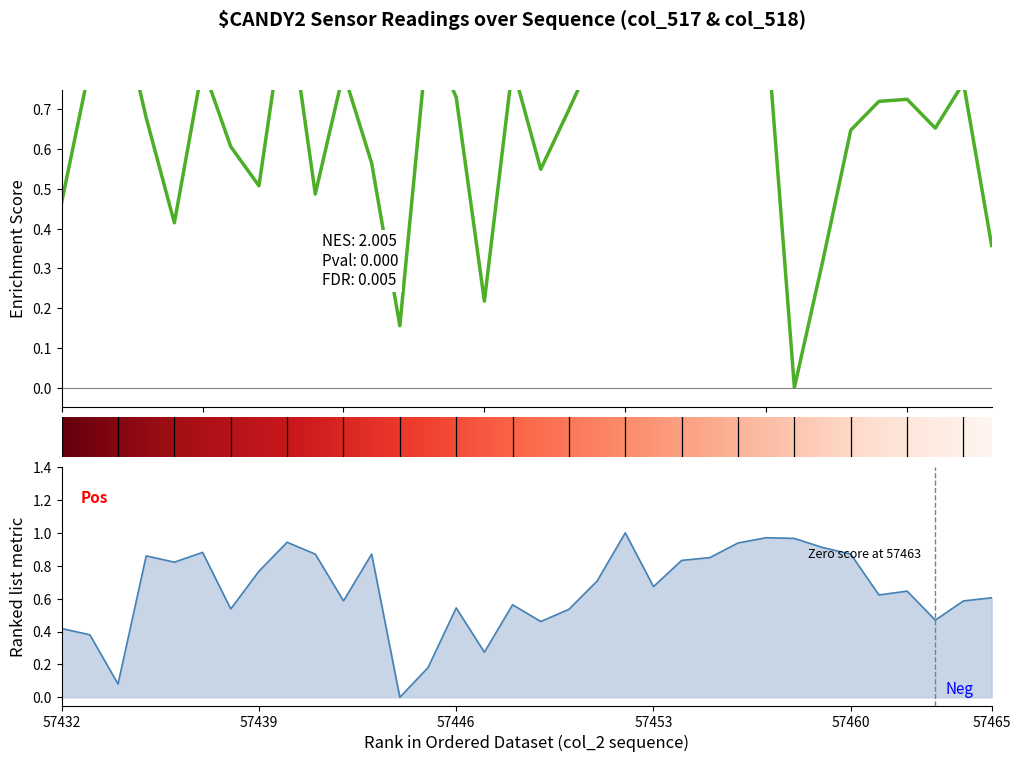

Which has a higher value, 57461 or 57465?

57461